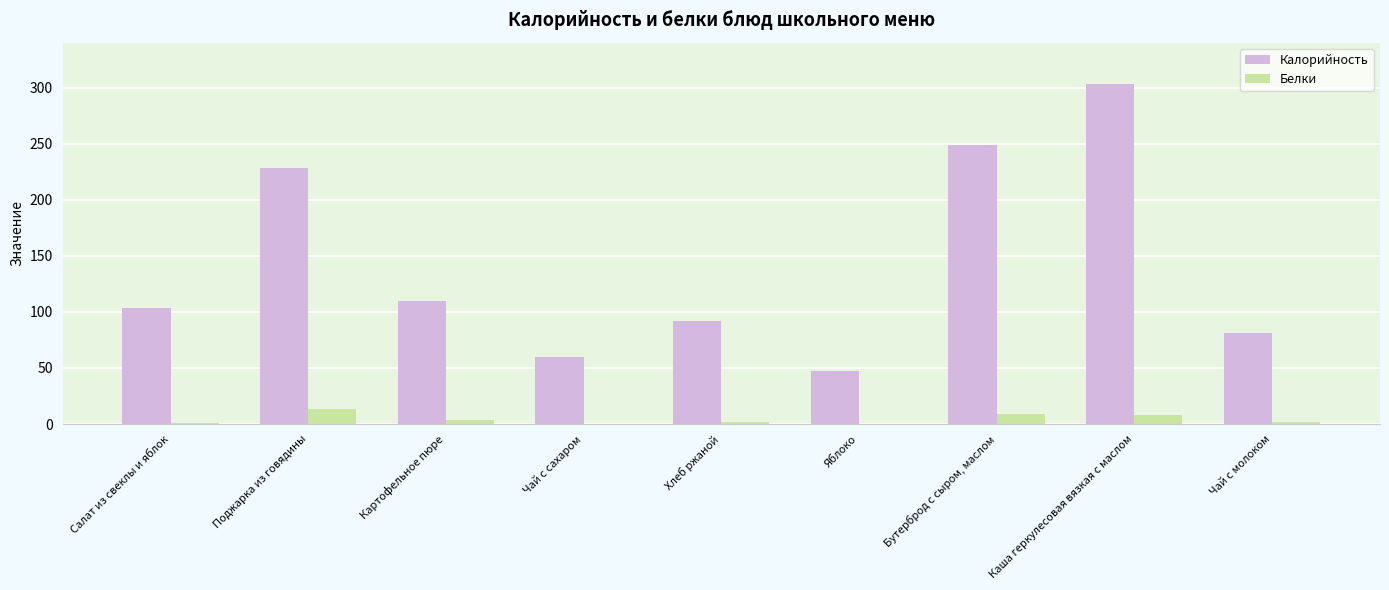

What are all the series names shown in the legend?

Калорийность, Белки